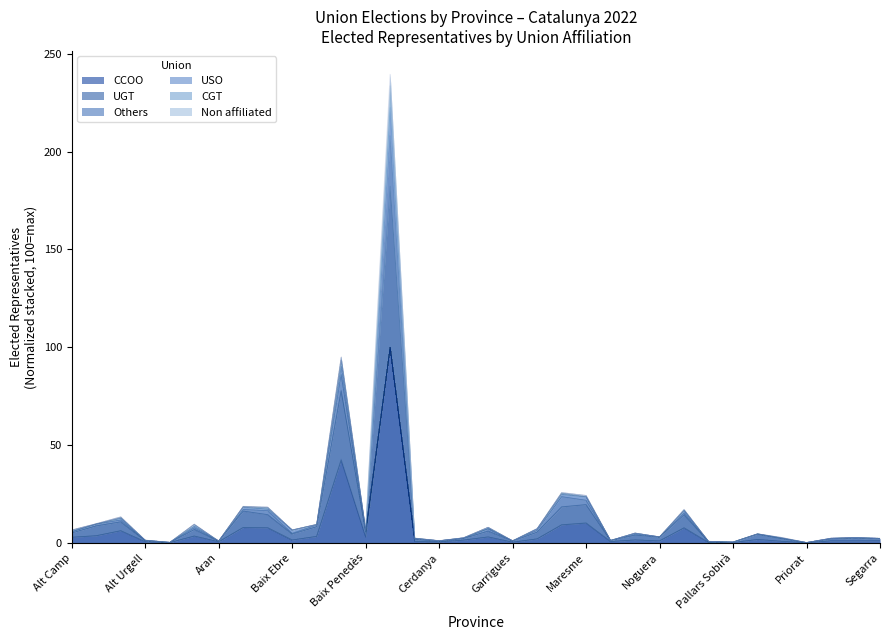

True or false: Non affiliated and USO cross at least once.

False